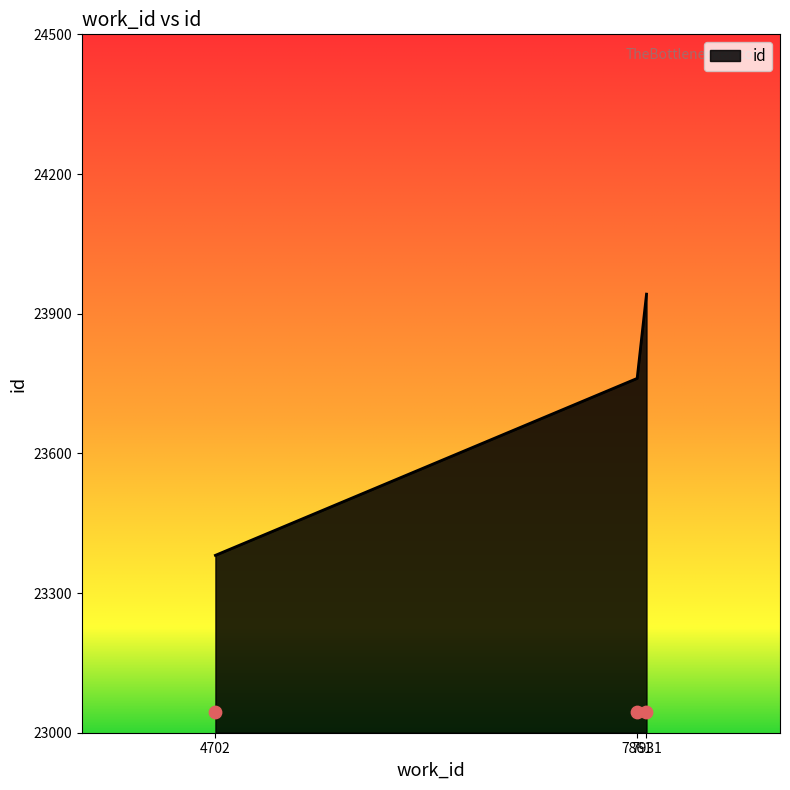

Approximately how many times larger is the value at 4702 compared to 7861?

1.0